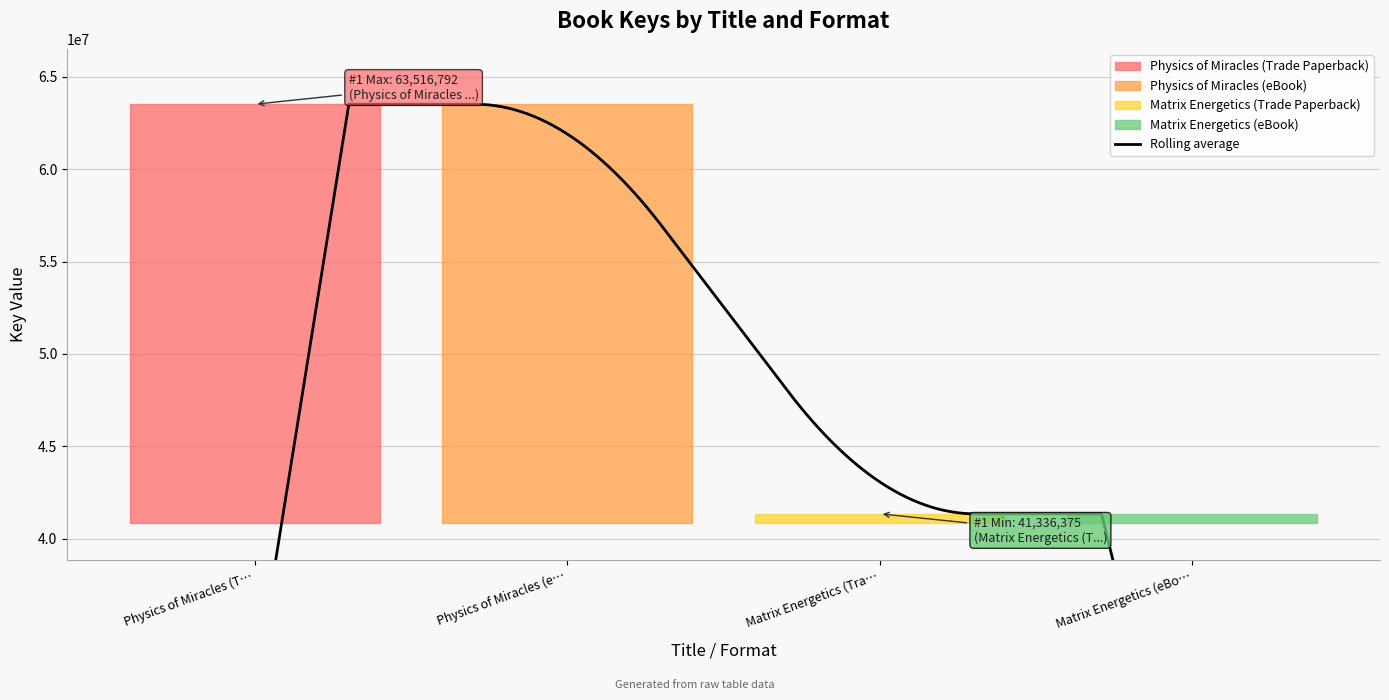

Reading right to left, transcribe all the data shown in this chart.

Matrix Energetics (eBook)=41336375	Matrix Energetics (Trade Paperback)=41336375	Physics of Miracles (eBook)=63516792	Physics of Miracles (Trade Paperback)=63516792